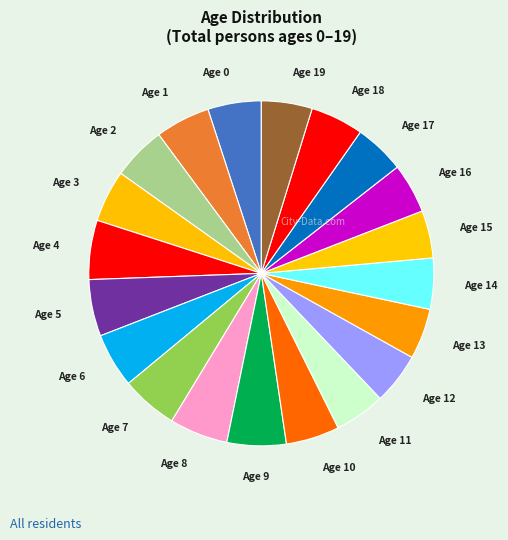

What is the smallest slice in the pie chart?

15